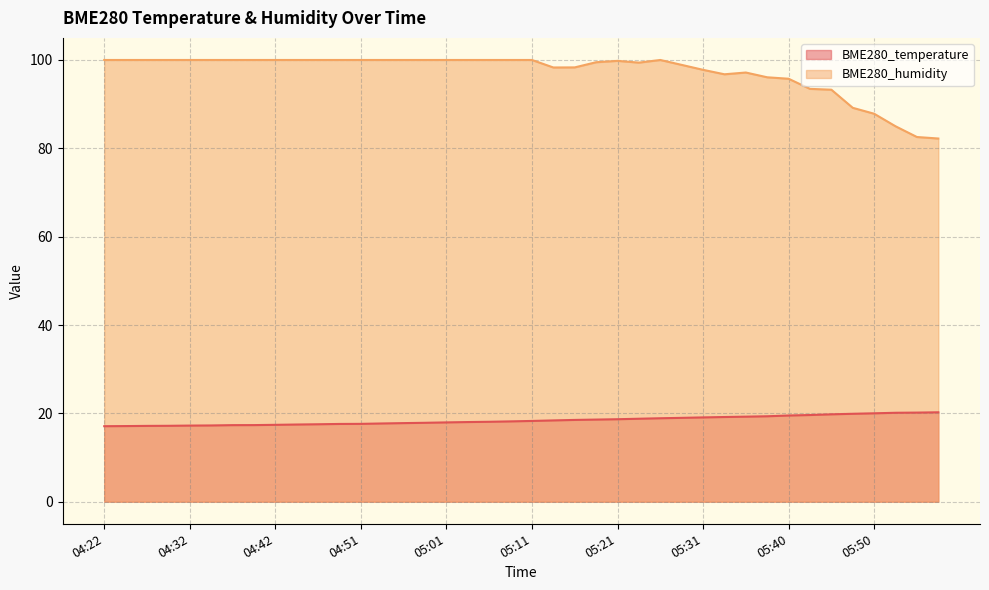

Rank the series by their maximum value, from lowest to highest.

BME280_temperature, BME280_humidity